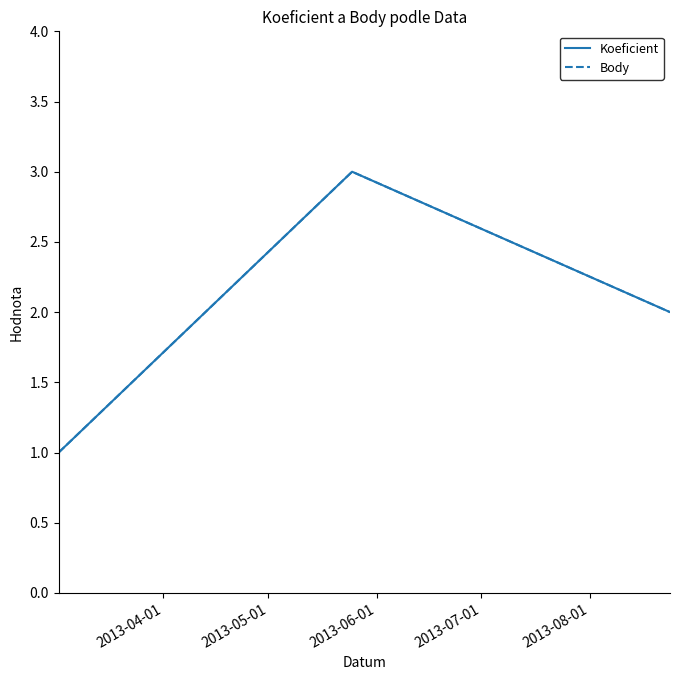

Is this an area chart (filled region under the line)?

No